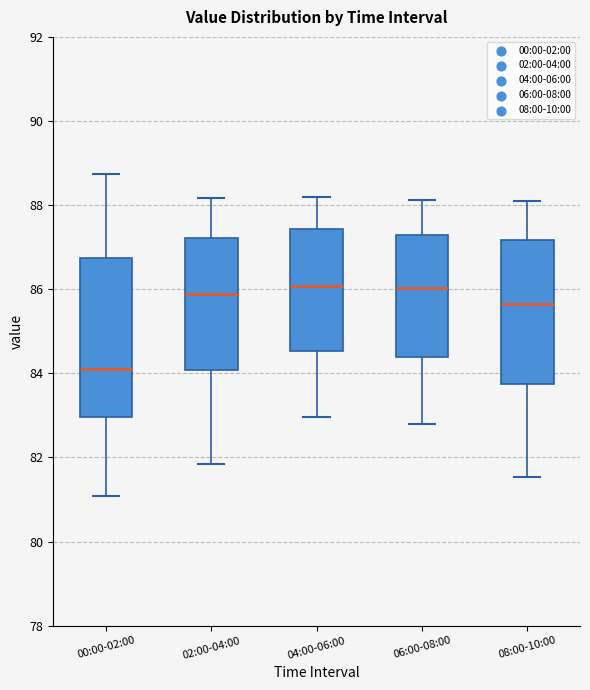

Which box is the tallest, from its lower edge to its upper edge?

00:00-02:00